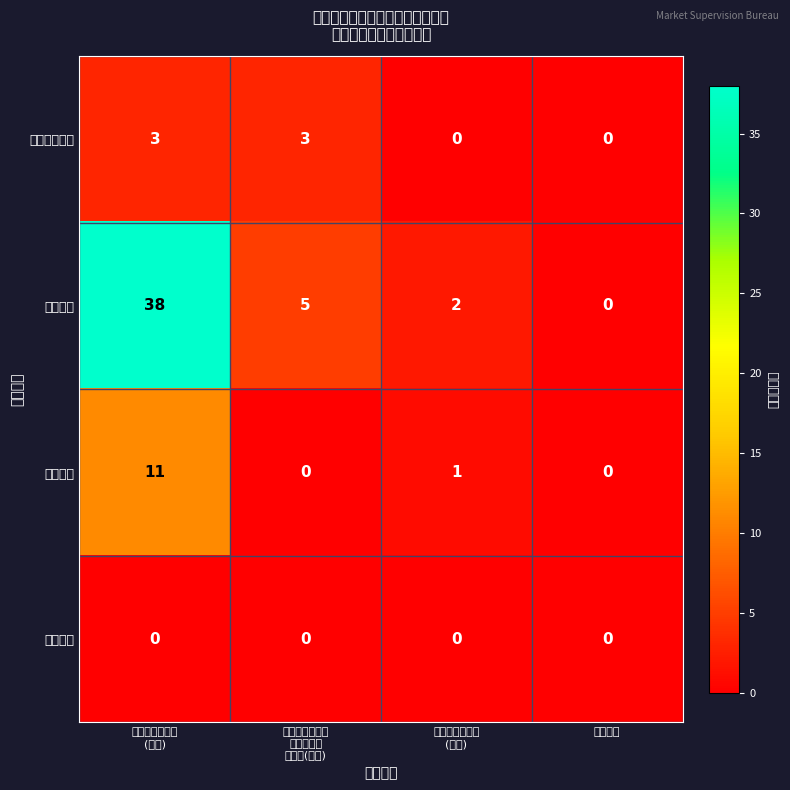

At which category is the sum across all series the highest?

市场监督管理局
(独立)